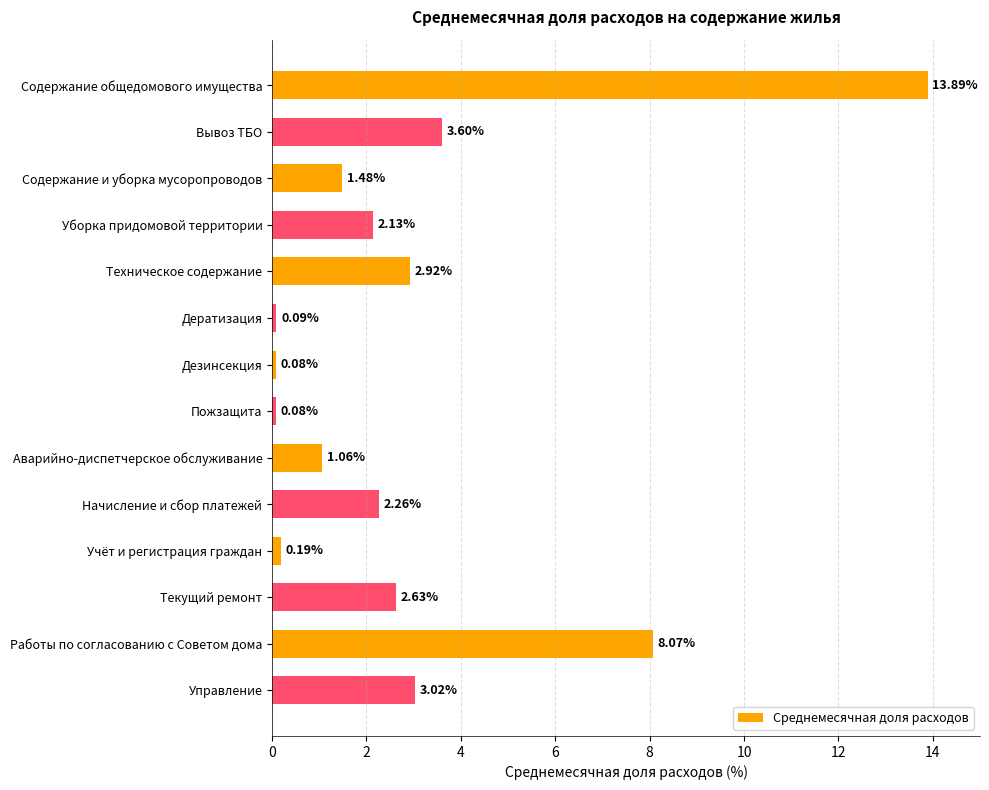

What is the sum of the values at Работы по согласованию с Советом дома and Вывоз ТБО?

11.7